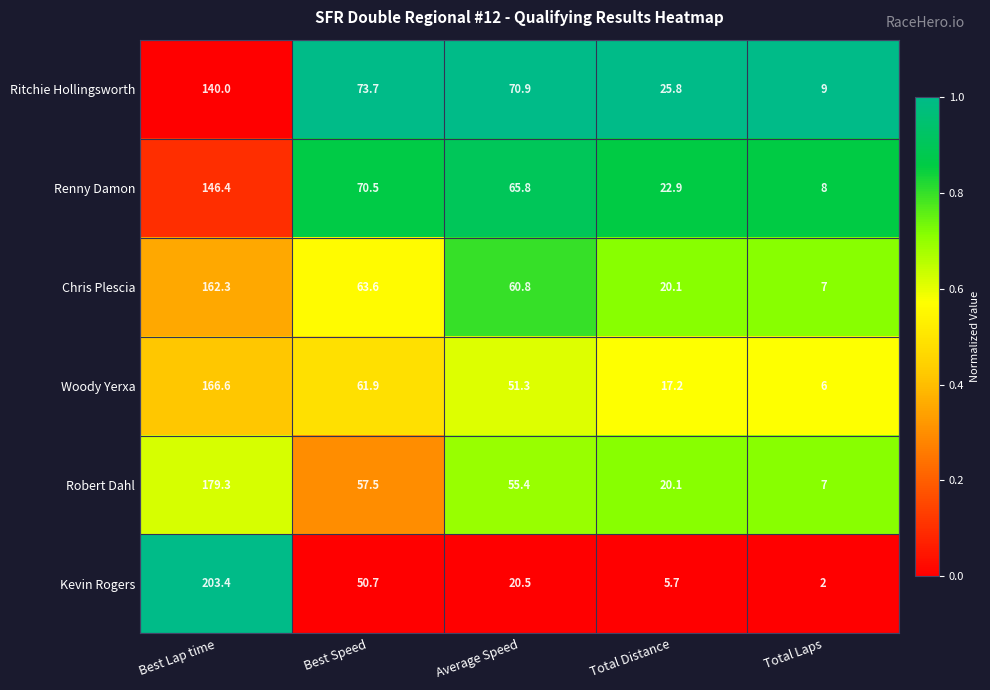

What is the total value across all series at Average Speed?

324.7